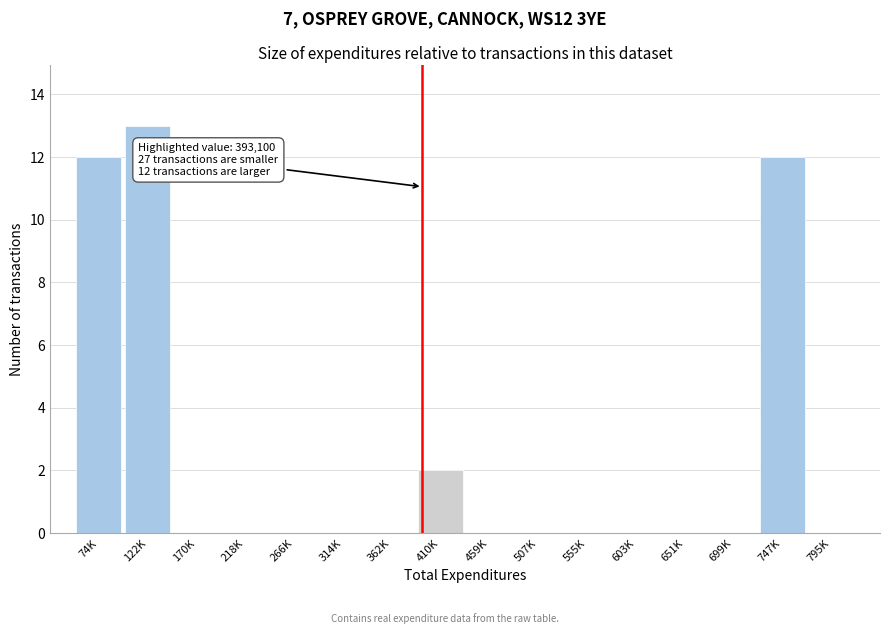

Reading left to right, extract all data points from this chart.

74K=12	122K=13	170K=0	218K=0	266K=0	314K=0	362K=0	410K=2	459K=0	507K=0	555K=0	603K=0	651K=0	699K=0	747K=12	795K=0